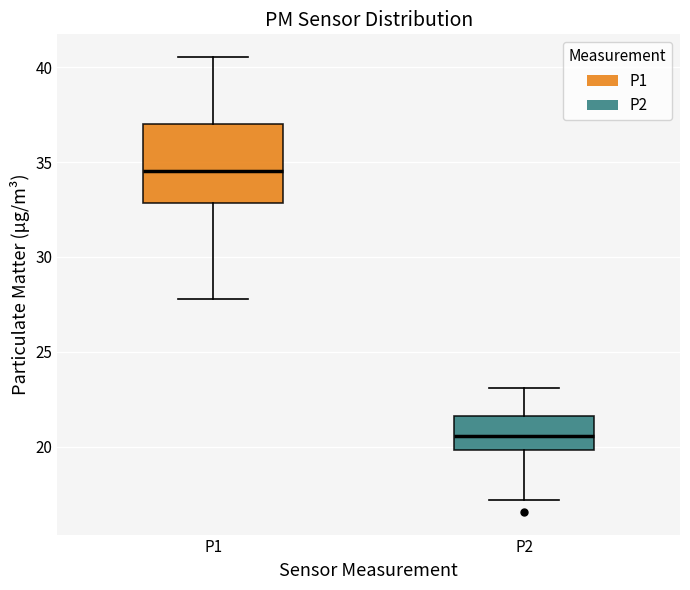

Which box has the lowest median line?

P2